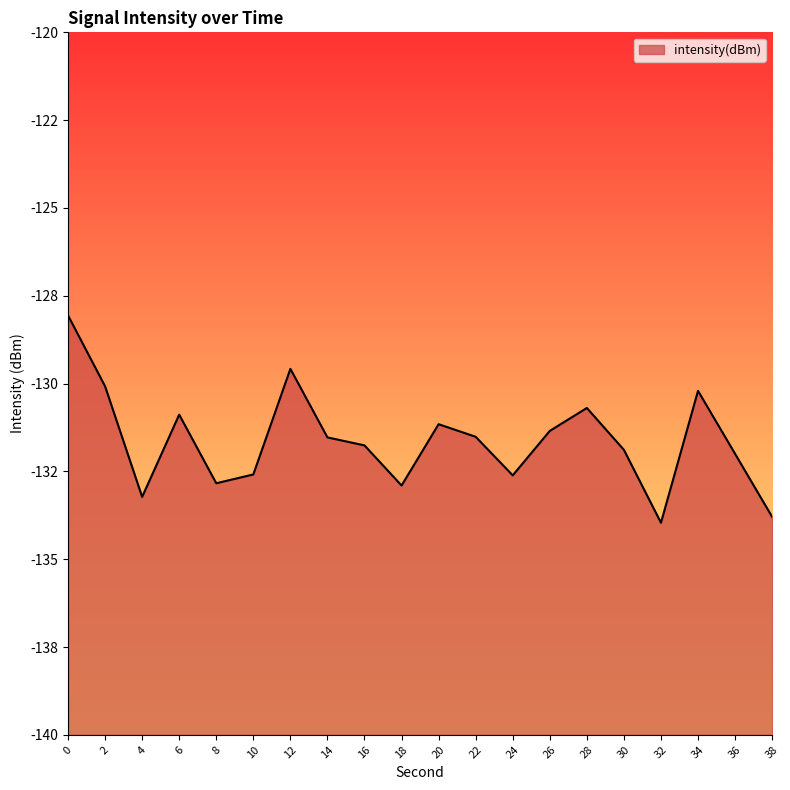

Reading left to right, list all the values displayed in this chart.

-128.1	-130.1	-133.2	-130.9	-132.8	-132.6	-129.6	-131.5	-131.8	-132.9	-131.2	-131.5	-132.6	-131.3	-130.7	-131.9	-134.0	-130.2	-132.0	-133.8